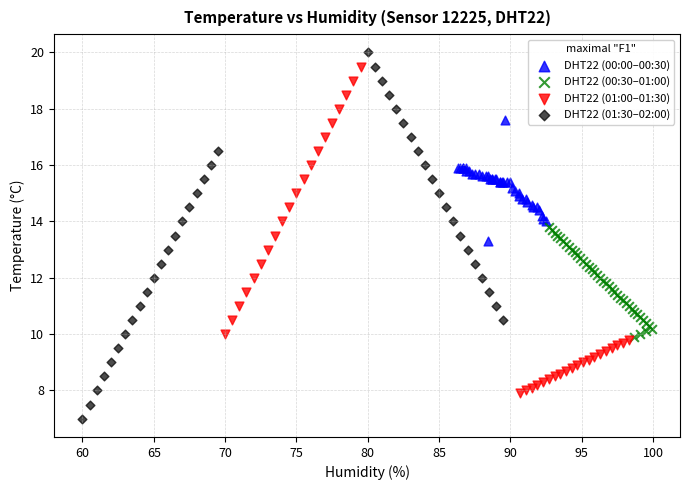

Which series reaches the minimum Y coordinate?

DHT22 (01:30–02:00)